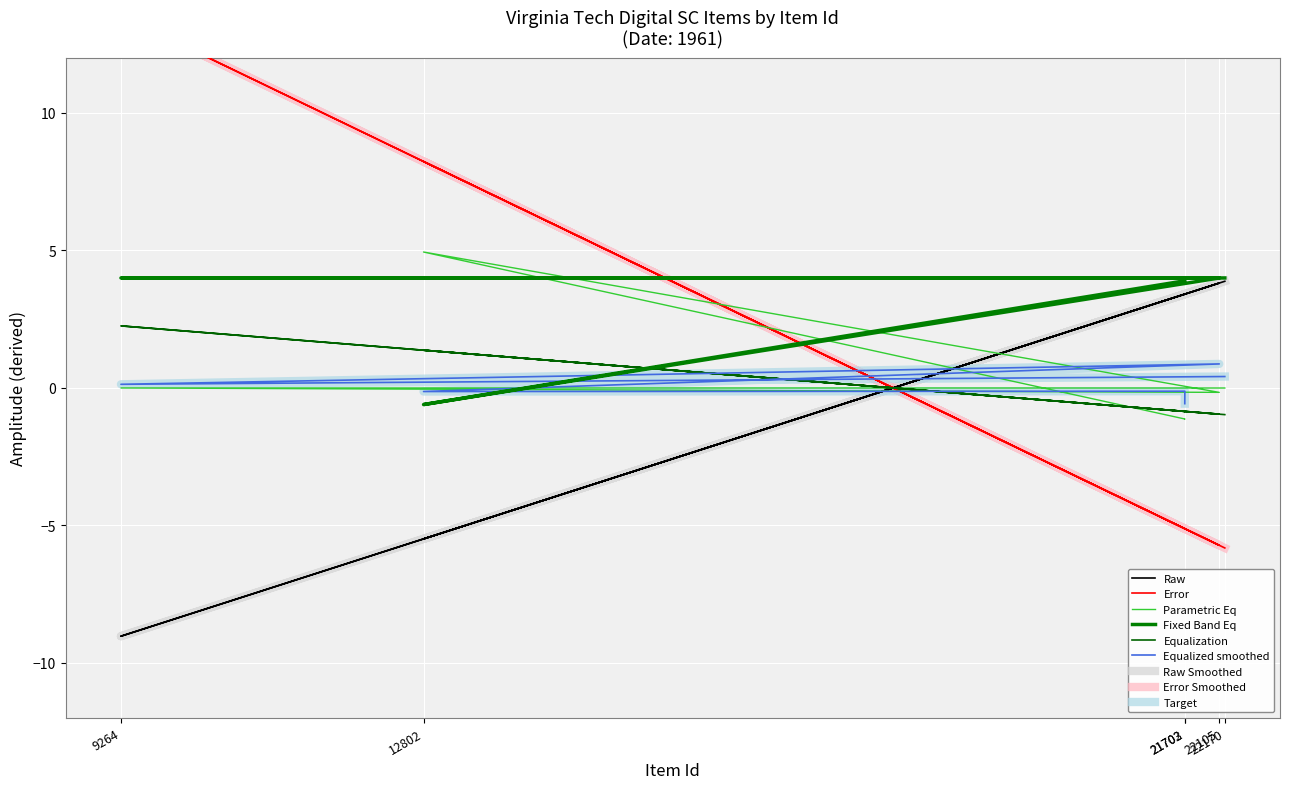

At which label does the data first exceed 3?

21702